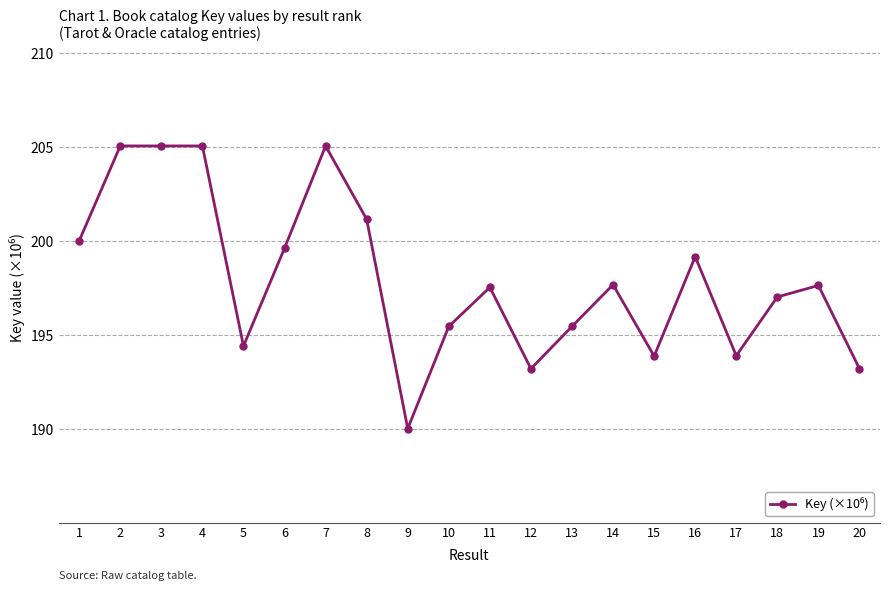

Does the chart have visible grid lines?

Yes